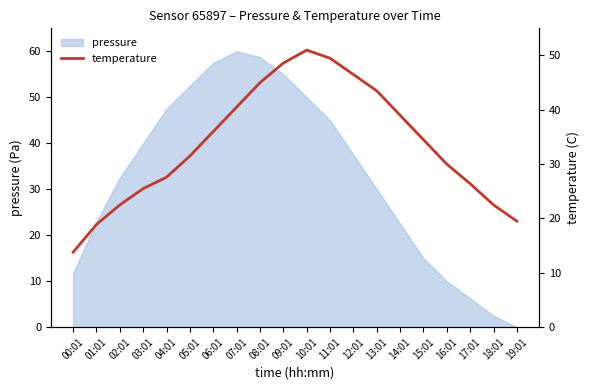

Reading left to right, extract all data points from this chart.

13.8	18.9	22.5	25.5	27.6	31.5	36.0	40.5	45.0	48.6	51.0	49.5	46.5	43.5	39.0	34.5	30.0	26.4	22.5	19.5